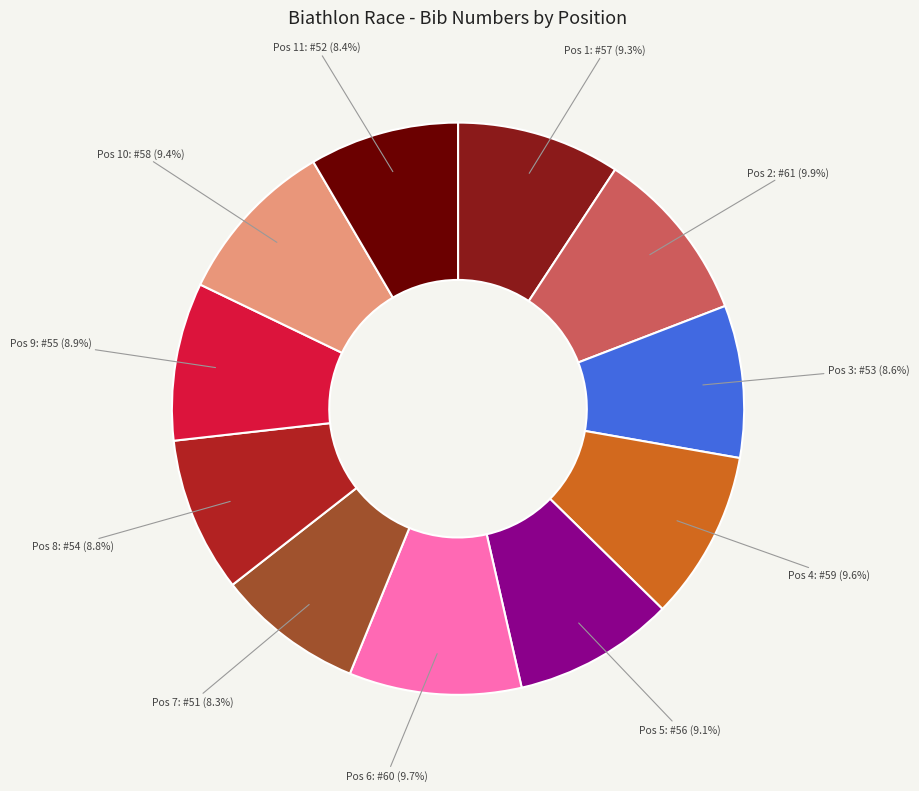

Is there a majority slice in this chart?

No